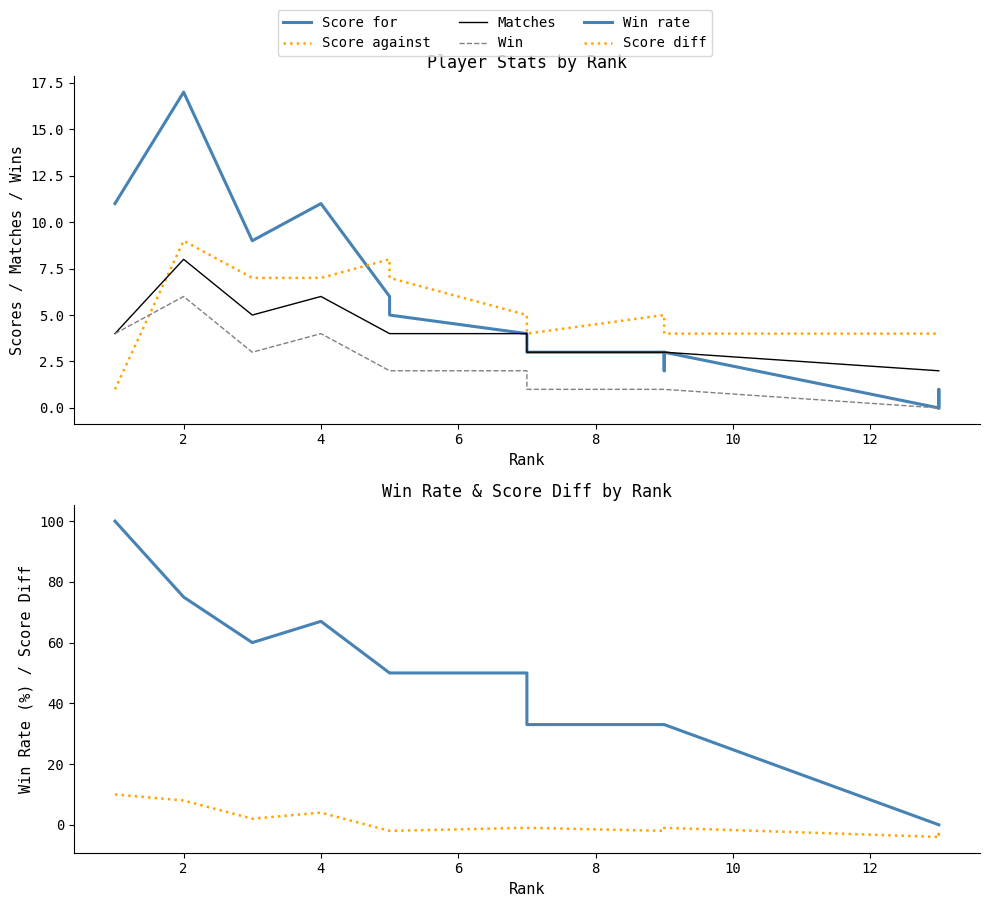

Rank the series by their maximum value, from highest to lowest.

Win rate, Score for, Score diff, Score against, Matches, Win